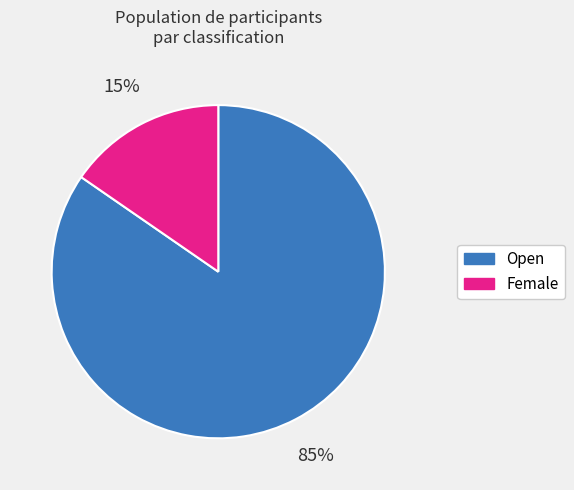

Is the sum of Open and Female greater than half?

Yes